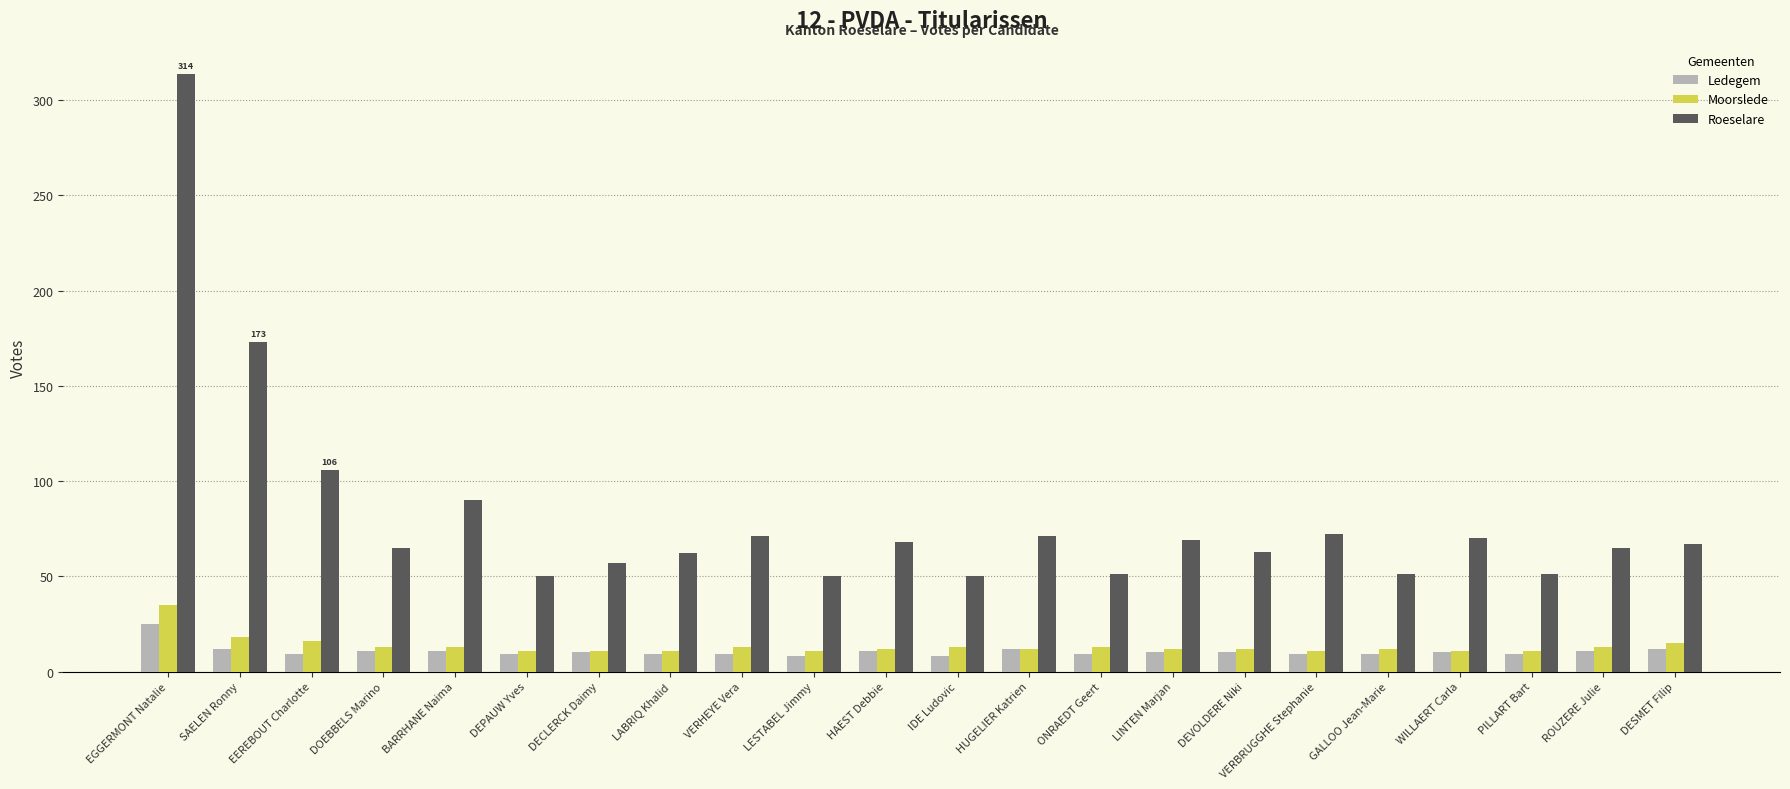

What is the total value across all series at VERHEYE Vera?

93